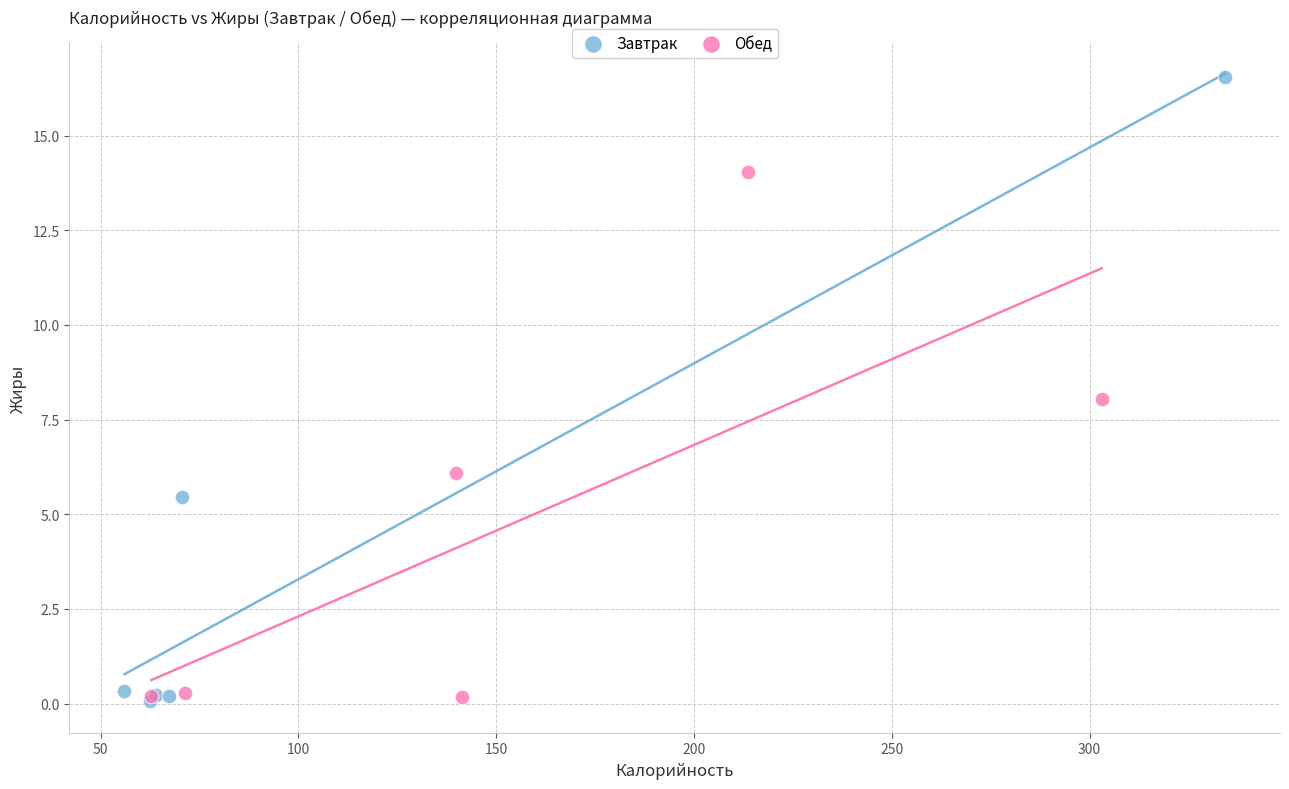

What are all the series names shown in the legend?

Завтрак, Обед